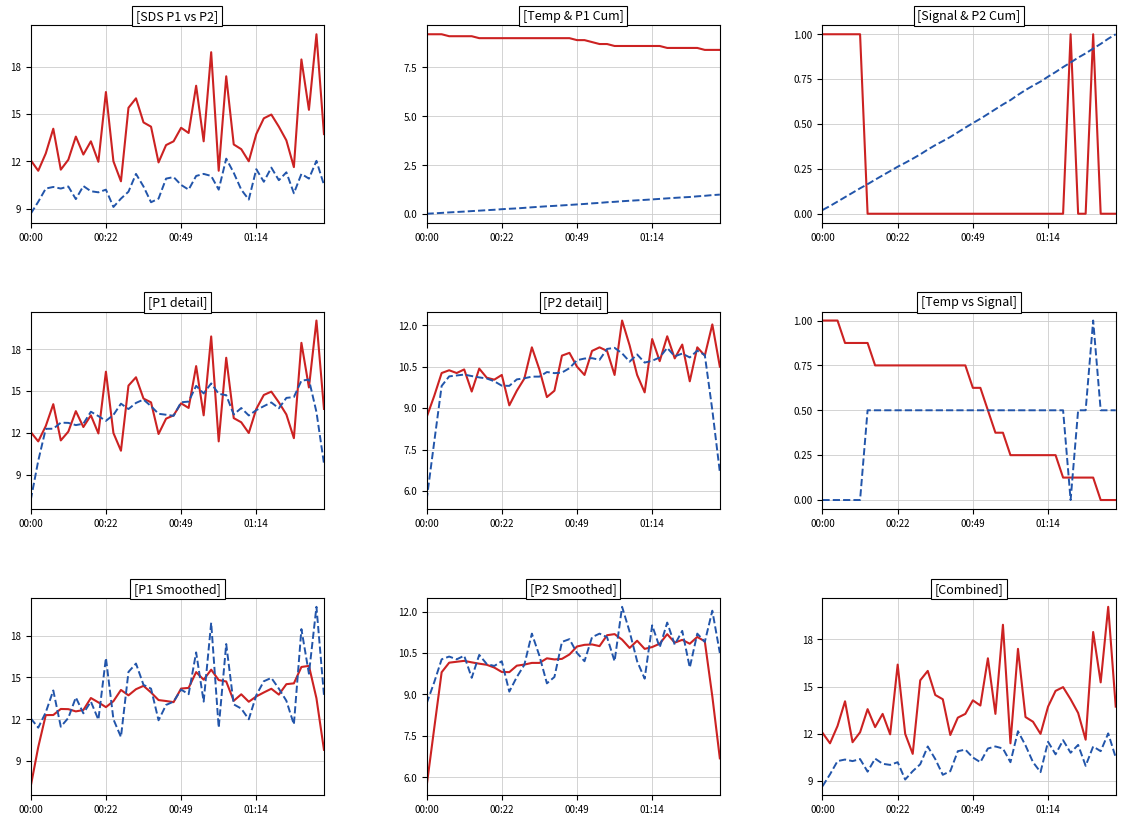

What is the average value of the SDS_P2 series?

10.5